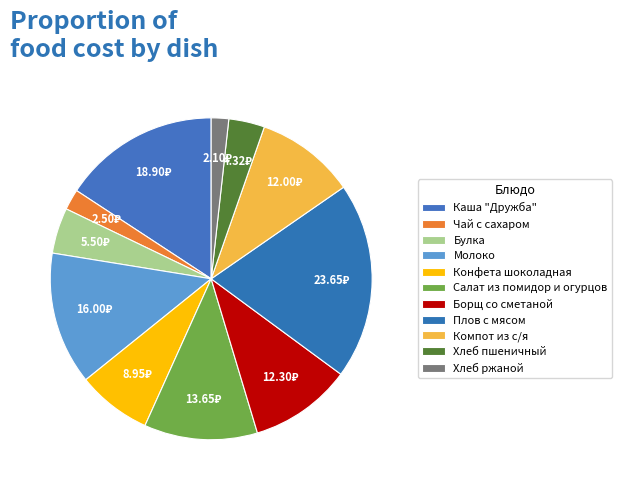

Is it true that Молоко is 25% of the pie?

False